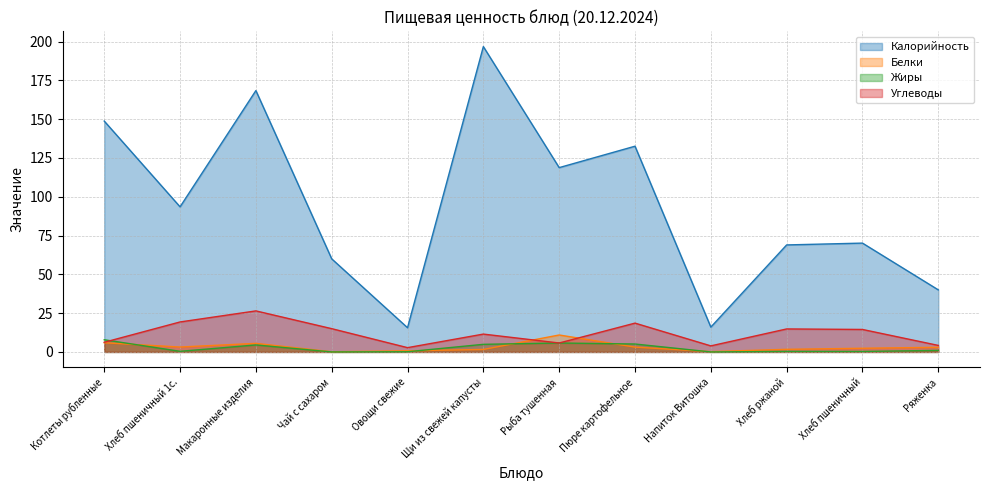

How many lines are shown in the chart?

4